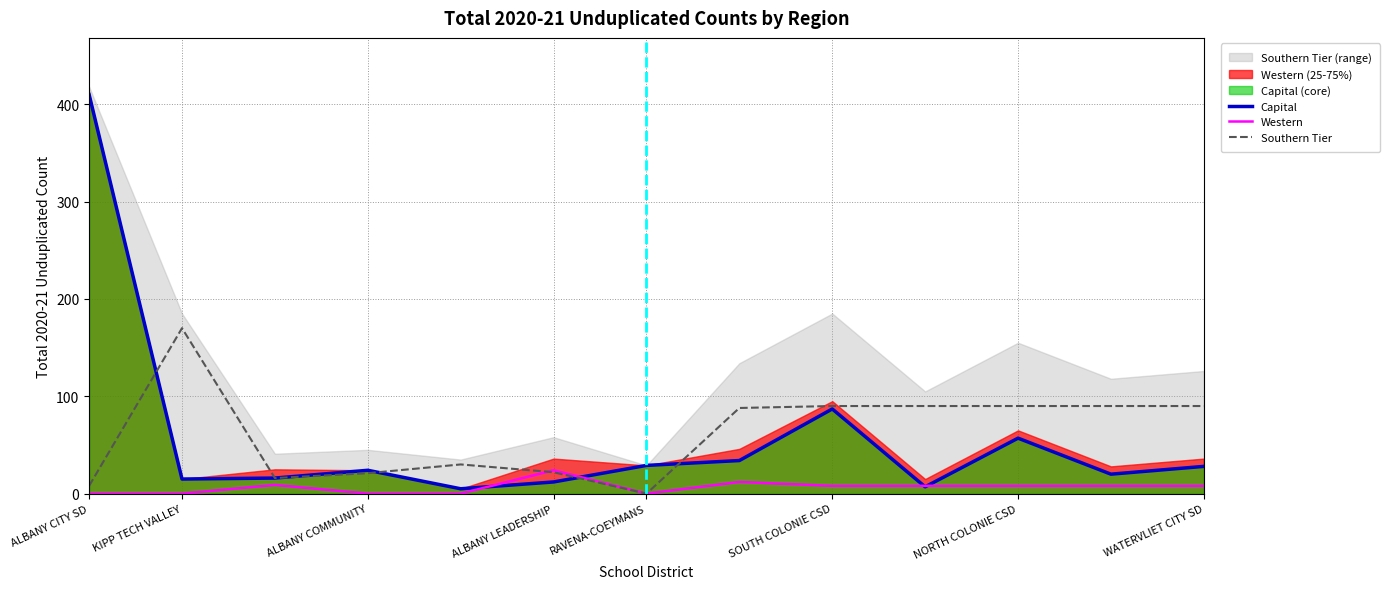

What is the difference between the second highest and second lowest values in the Capital series?

80